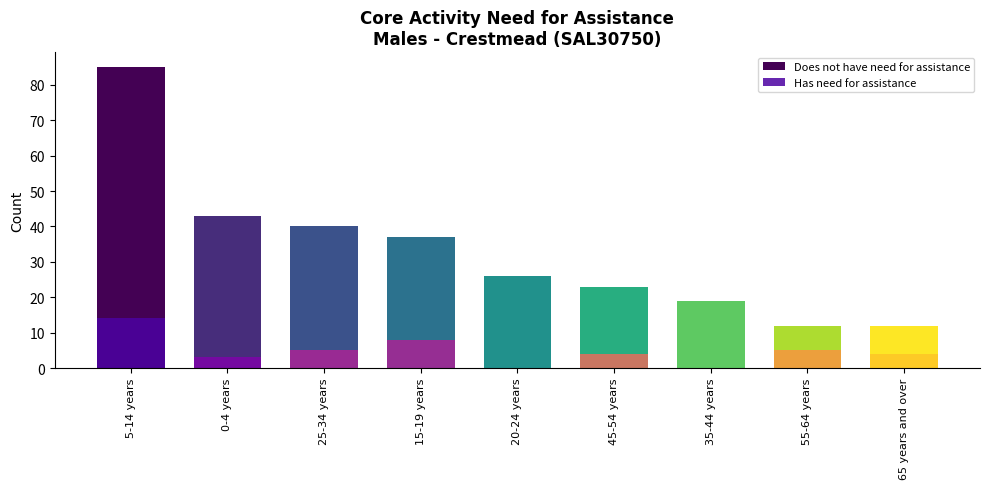

What are all the series names shown in the legend?

Does not have need for assistance, Has need for assistance